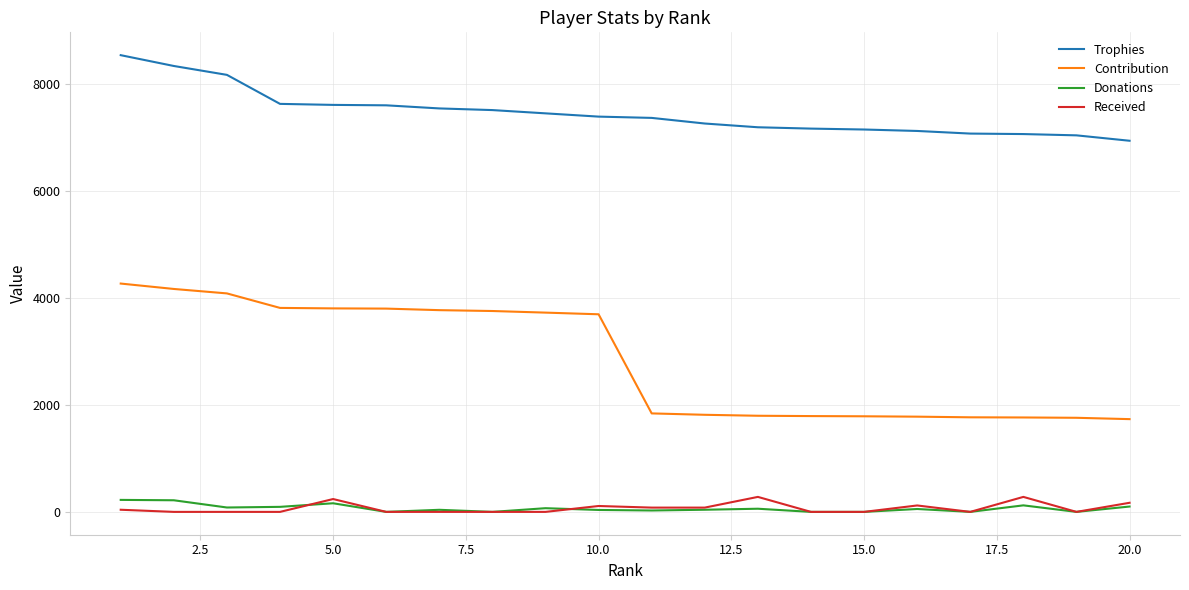

True or false: Trophies and Donations intersect in this chart.

False